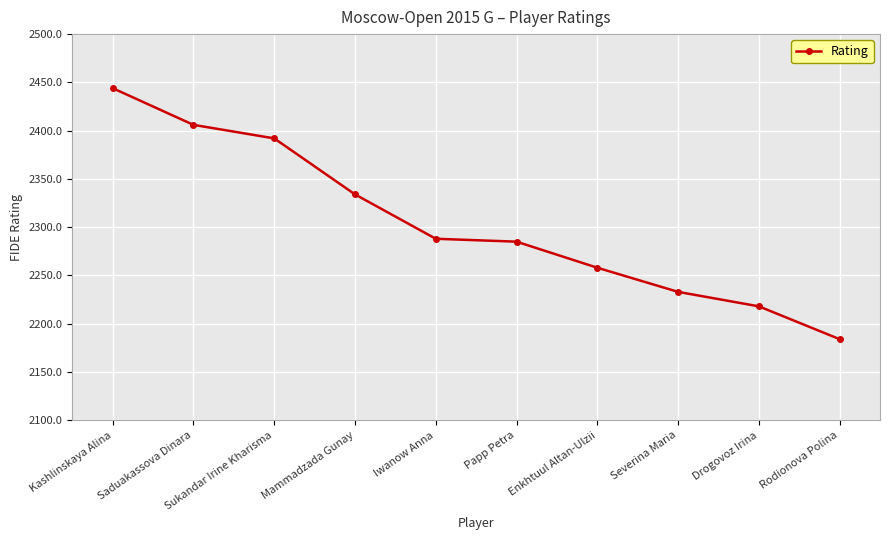

What is the label of the 6th point from the left?

Papp Petra